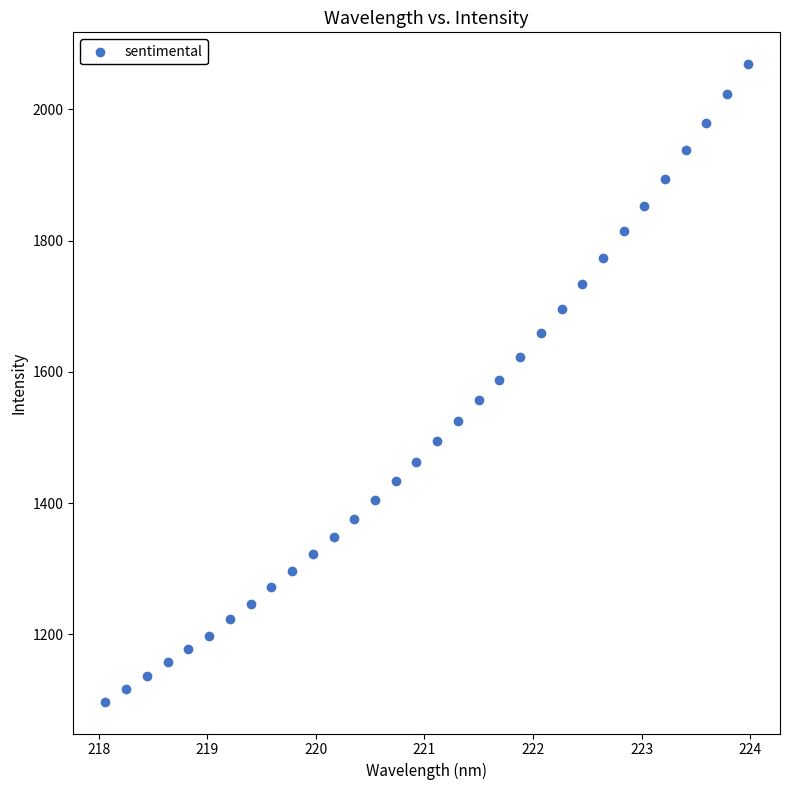

What is the range of Y values (max minus min)?

971.6